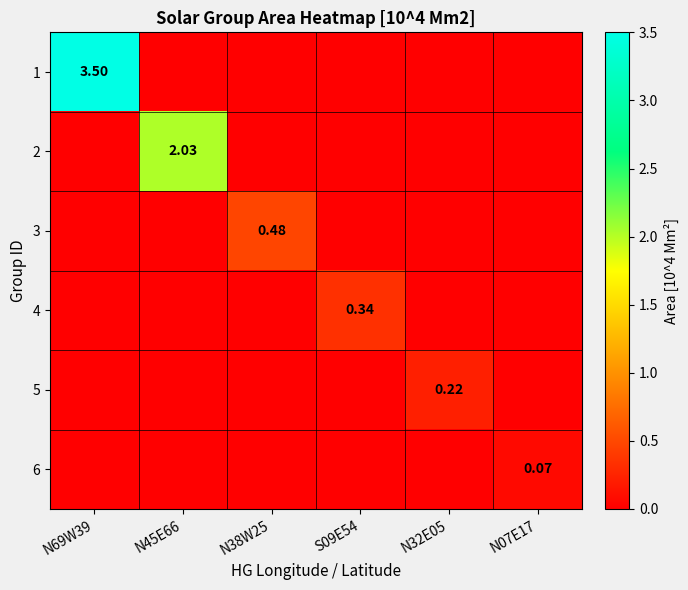

Count the 5 values in the range 0 to 1.

6